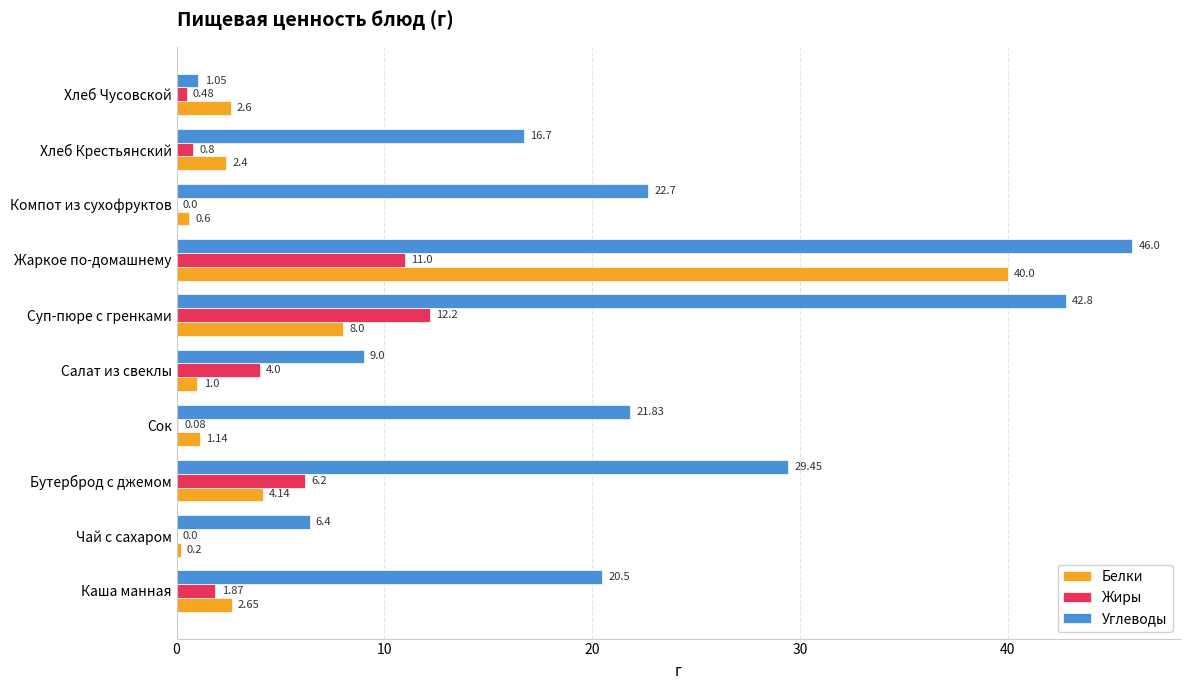

Which category has the highest value in the Углеводы series?

Жаркое по-домашнему